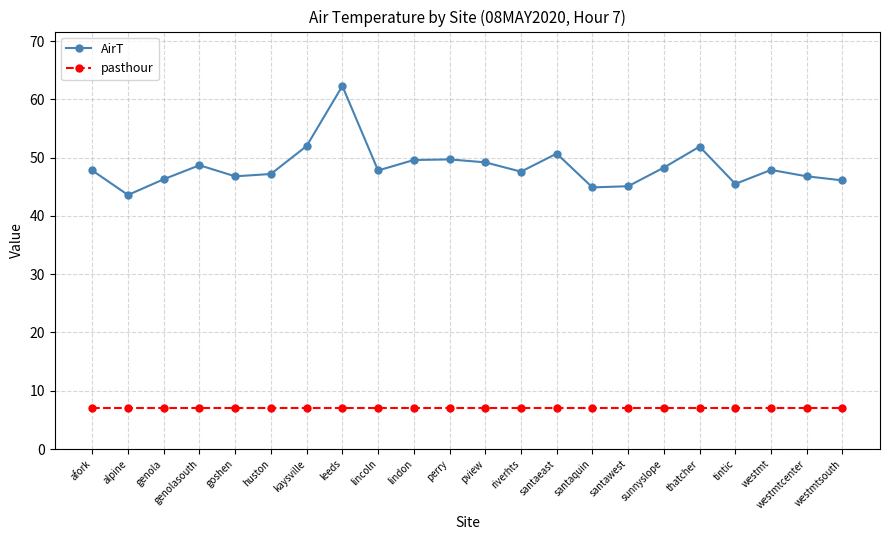

The value of pasthour at westmt is 7.0. True or false?

True